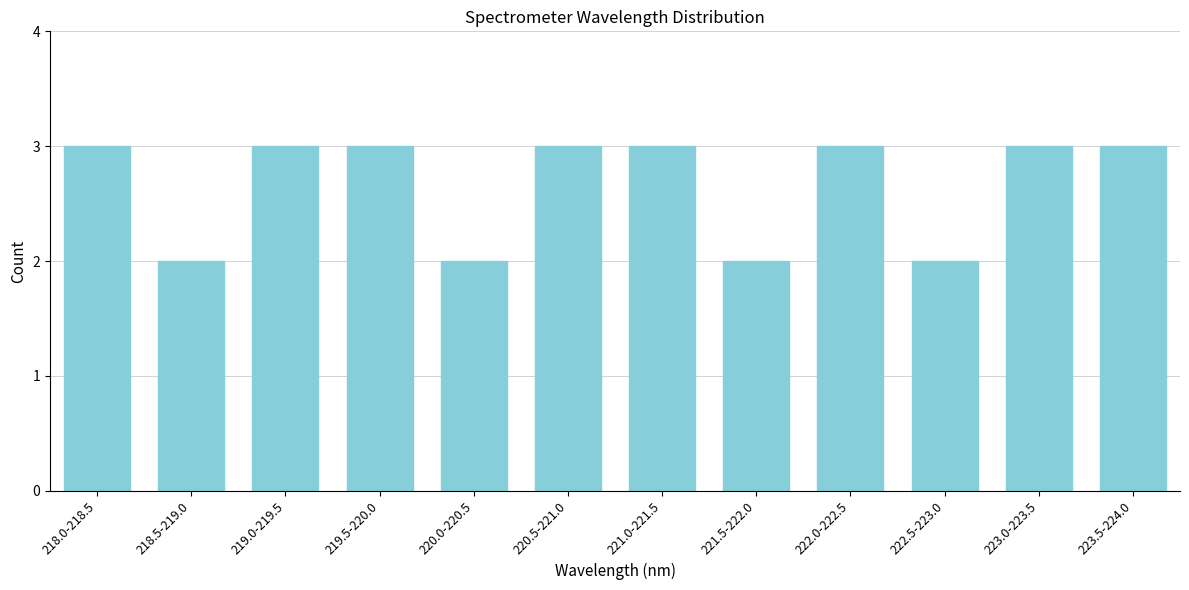

Reading left to right, extract all data points from this chart.

3	2	3	3	2	3	3	2	3	2	3	3